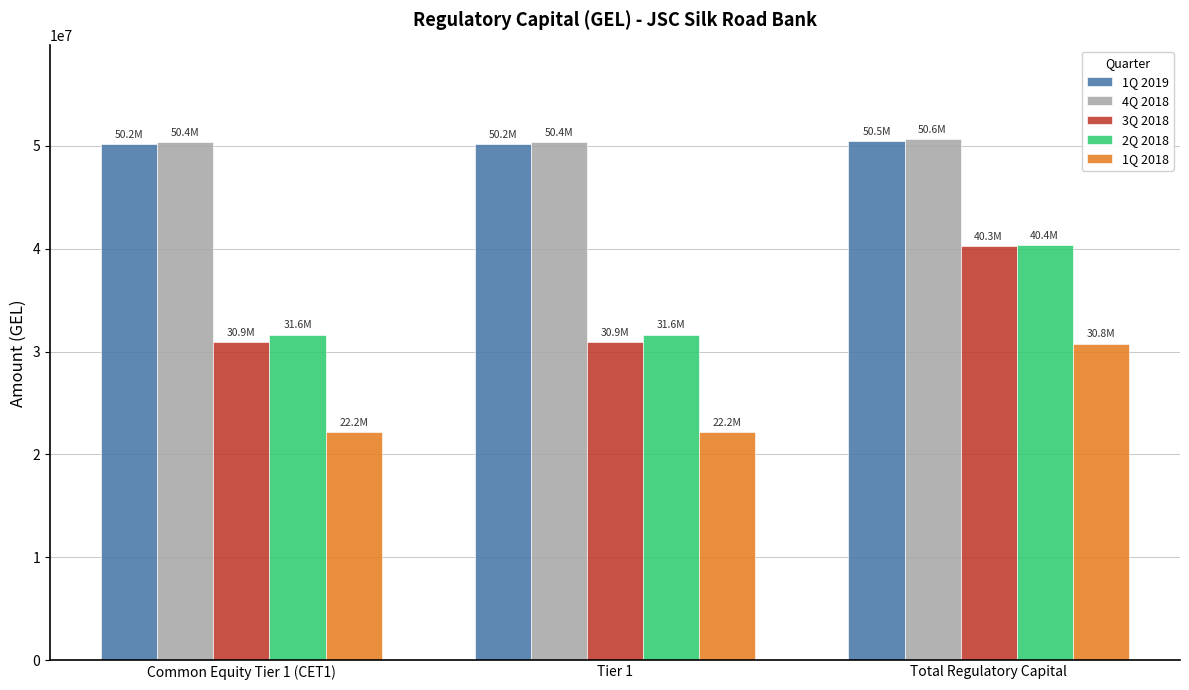

What is the average value of the 1Q 2018 series?

25073971.9